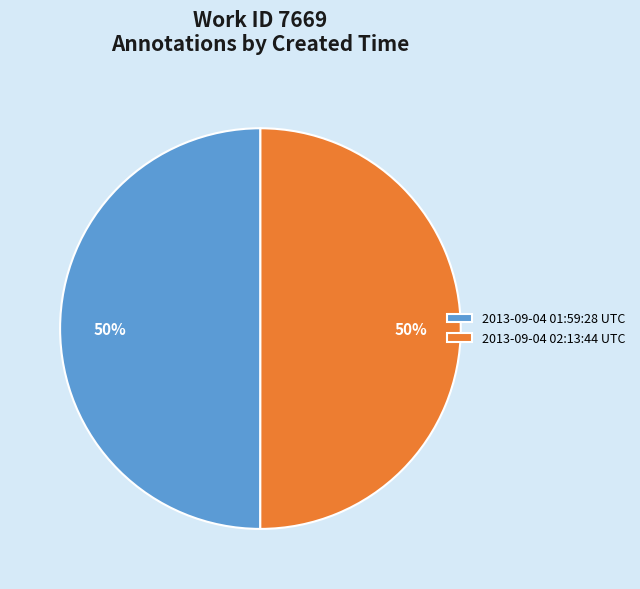

What is the ratio of the value at 2013-09-04 01:59:28 UTC to the value at 2013-09-04 02:13:44 UTC?

1.0